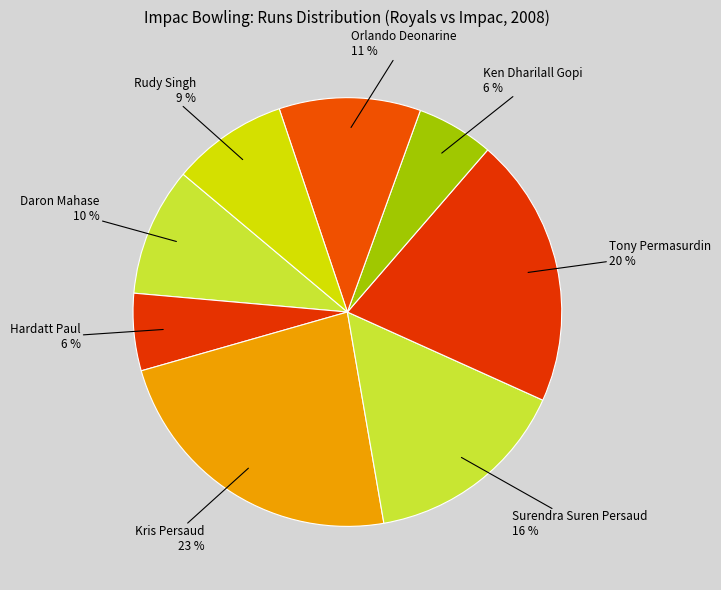

Is there any slice that represents more than half of the pie?

No